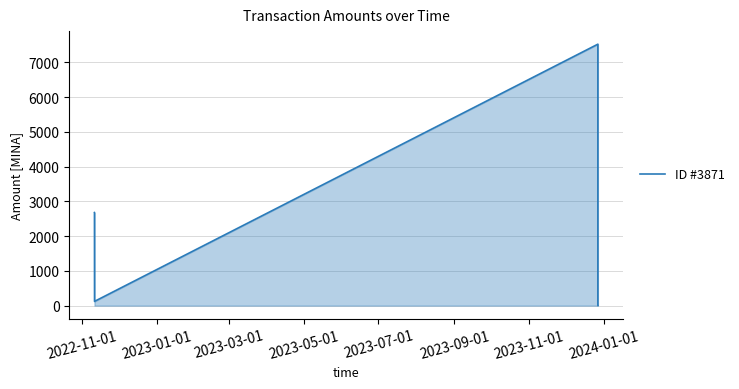

What is the greatest value displayed?

7523.6